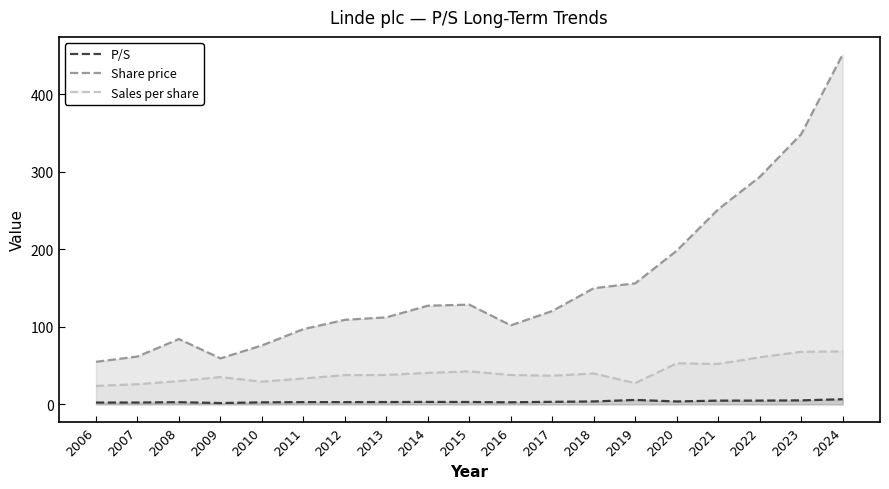

What is the value of the Share price point at the 12th from the left?

120.4